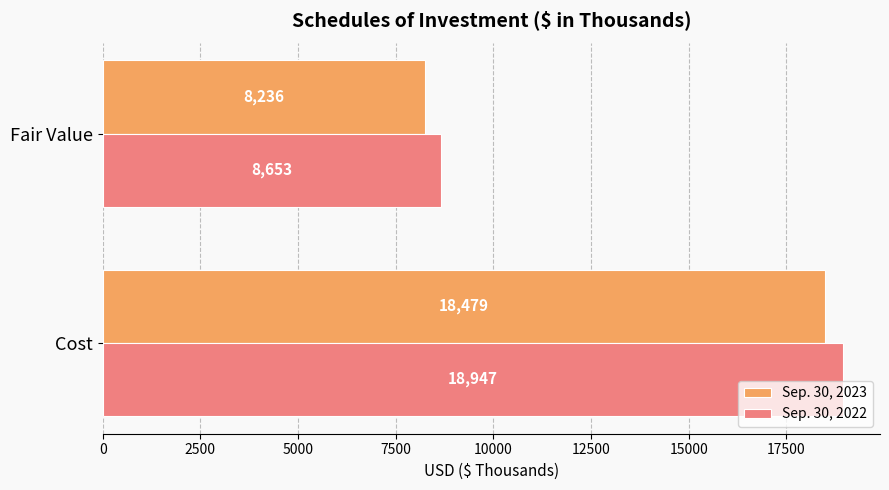

List the labels in order of Sep. 30, 2023 value, smallest first.

Fair Value, Cost